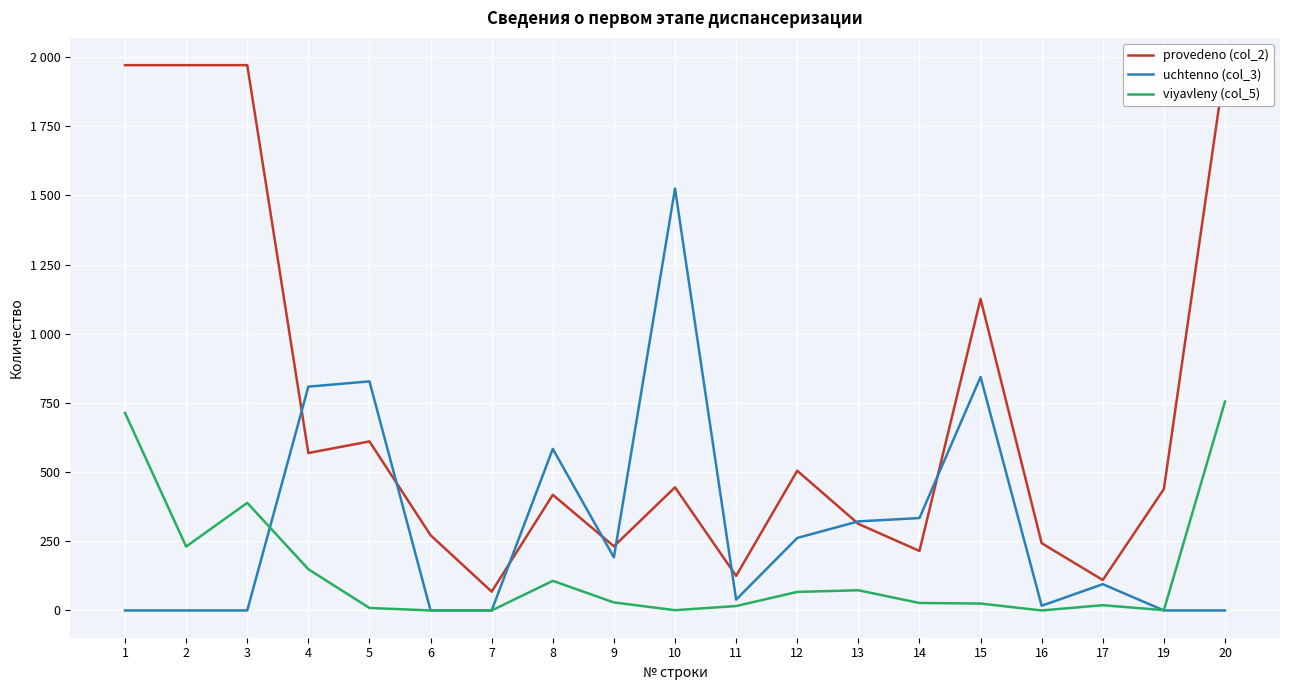

What is the difference between the viyavleny (col_5) values at 13 and 5?

64